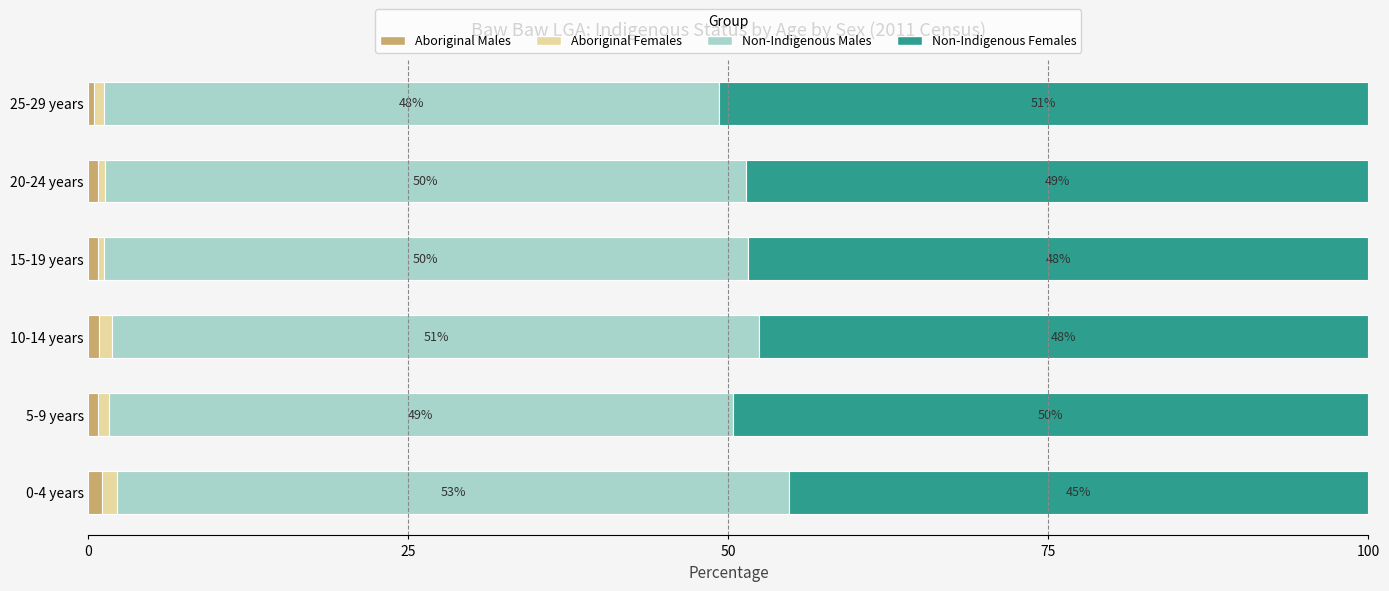

At which label is Aboriginal Males closest to 0?

25-29 years